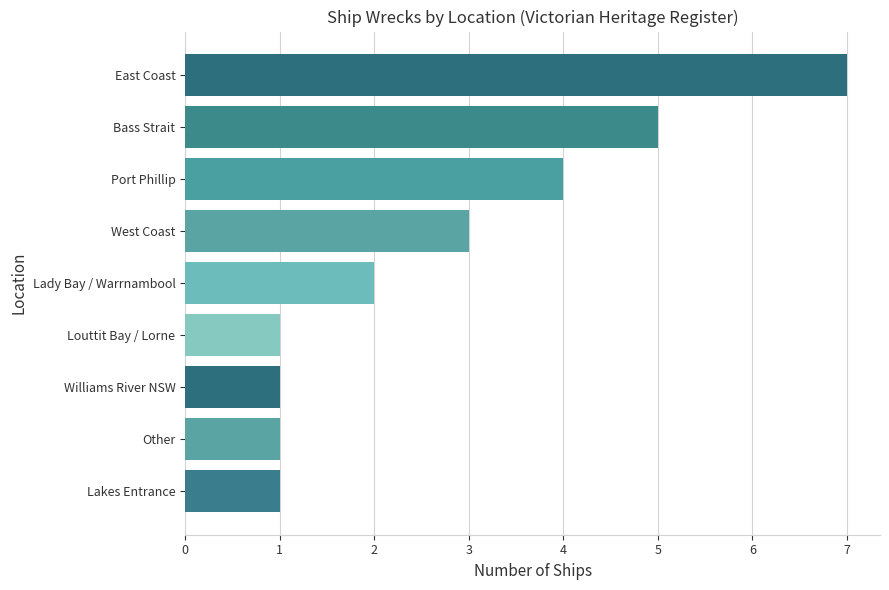

Does the chart contain any negative values?

No